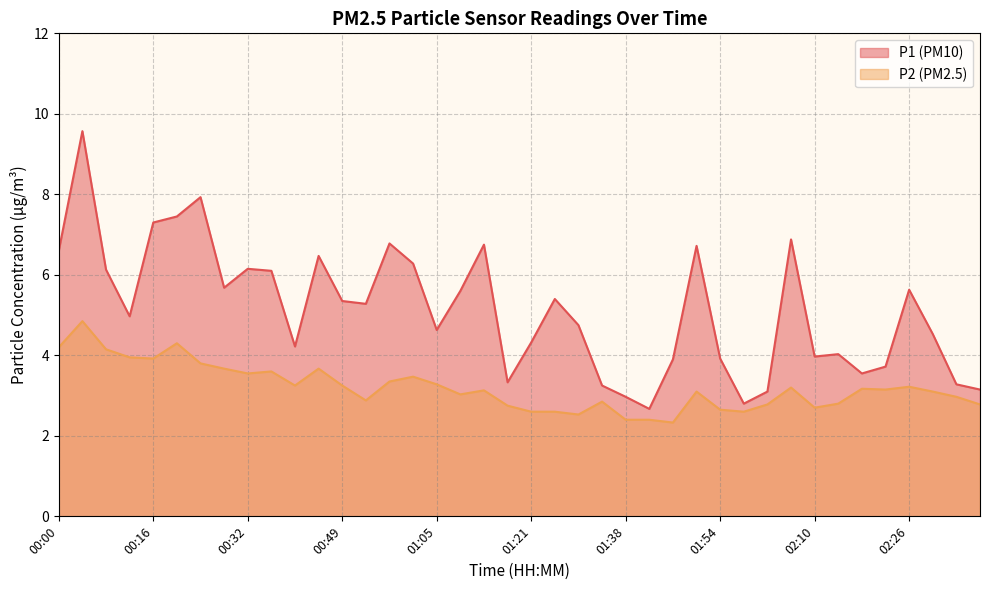

What is the difference between the P2 values at 00:08 and 00:32?

0.6